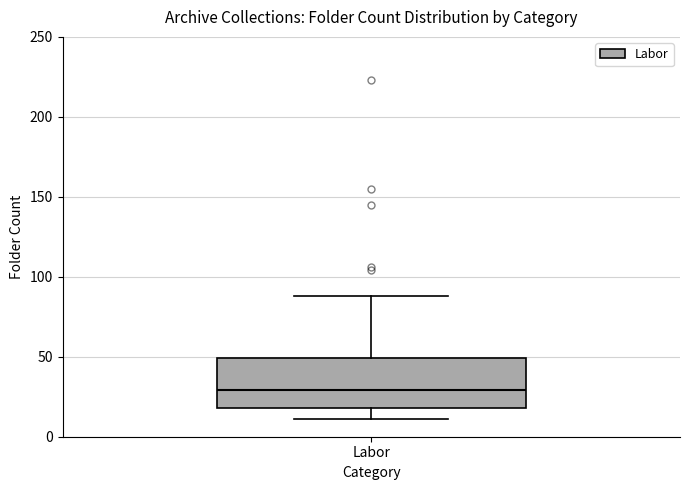

Where is the lower edge of the box for Labor on the y-axis? The values are not printed on the chart, so give them approximately, as read against the axis.

20